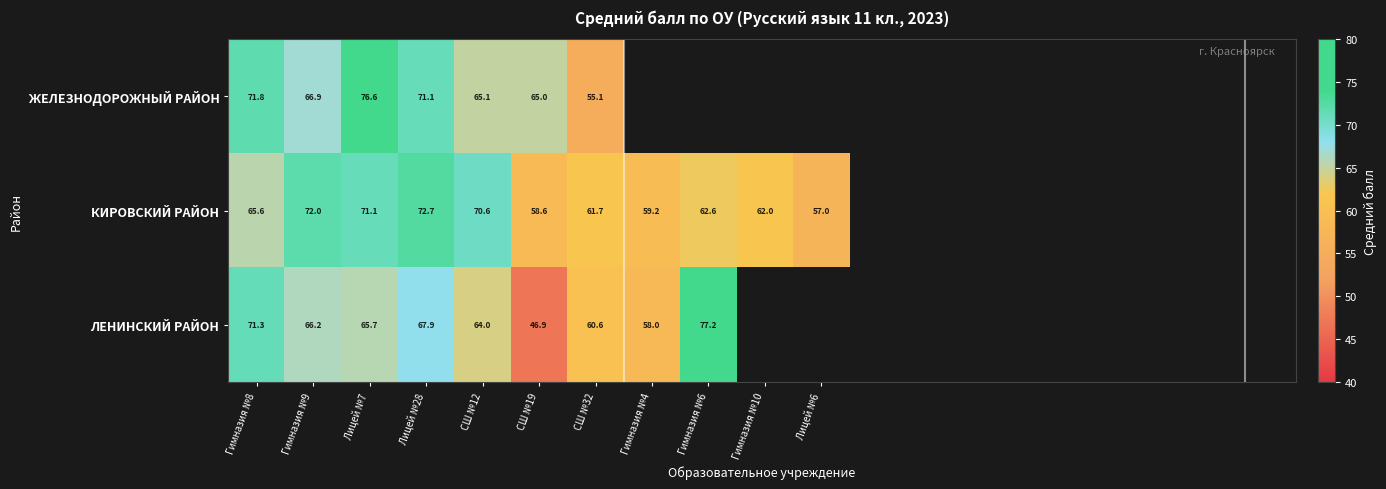

True or false: ЛЕНИНСКИЙ РАЙОН has a value of 65.7 at Лицей №7.

True